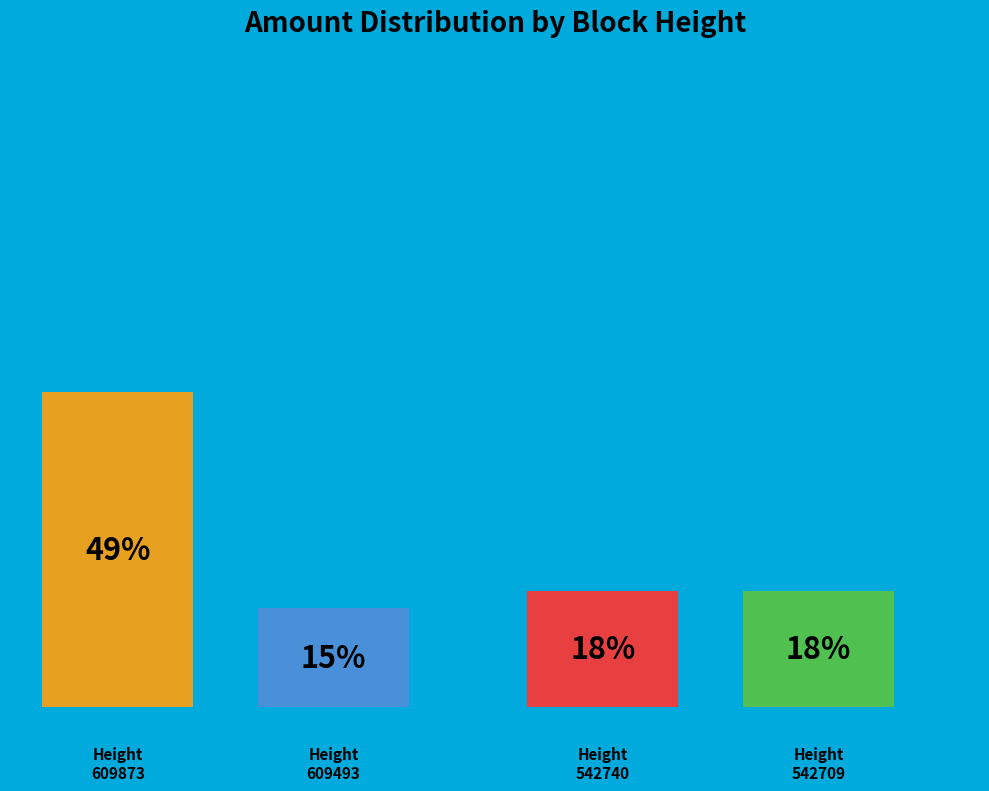

To the nearest percent, what is the average slice percentage?

25%